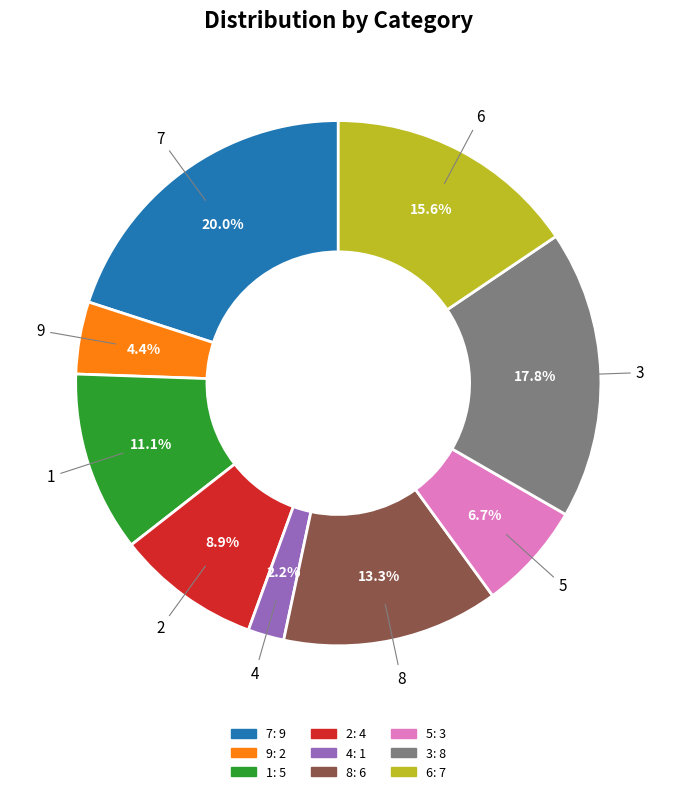

To the nearest percent, what is the average slice percentage?

11%